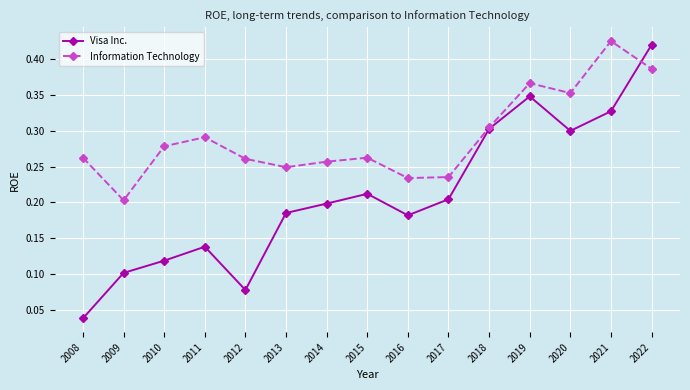

Which series has the largest total across all categories?

Information Technology